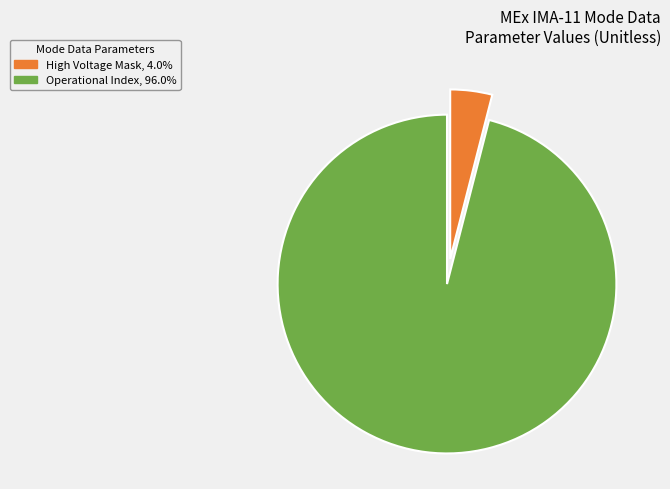

Does Operational Index, 96.0% account for over 50% of the chart?

Yes